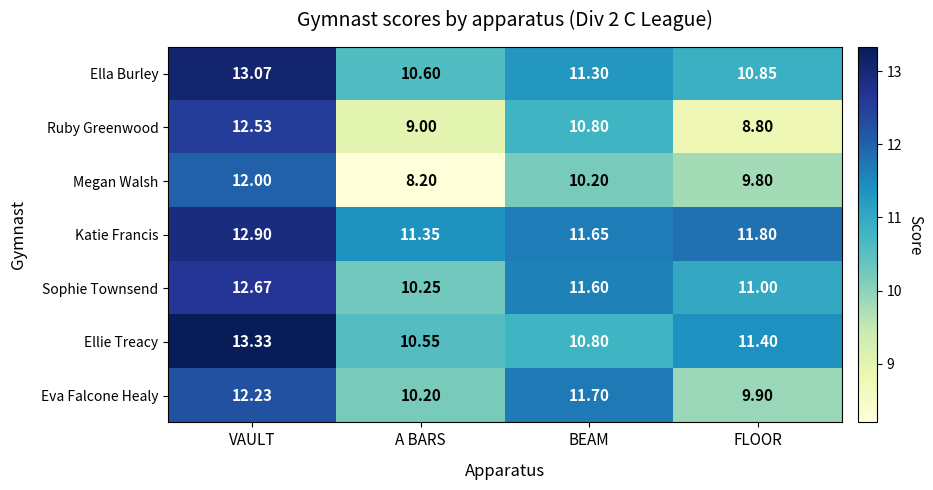

Count the number of categories in the chart.

4